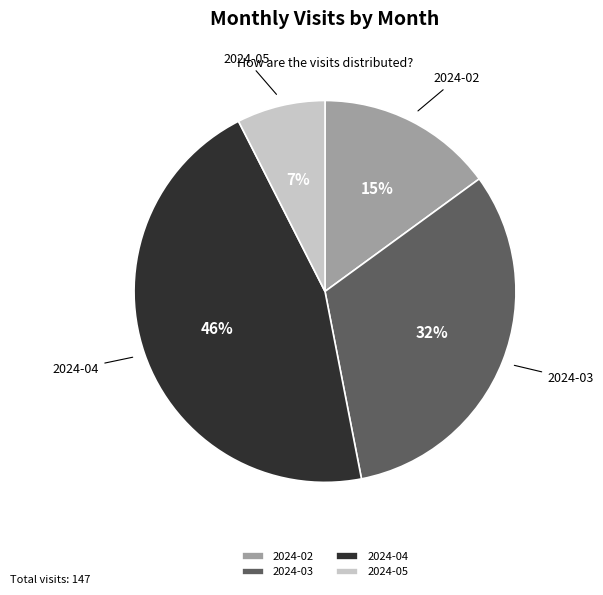

Is there a majority slice in this chart?

No